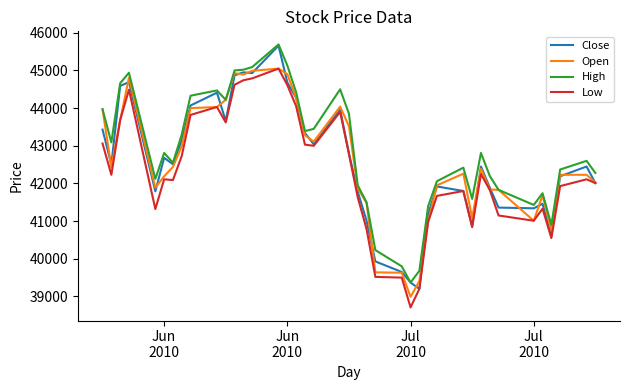

What is the lowest value of the Close series?

39200